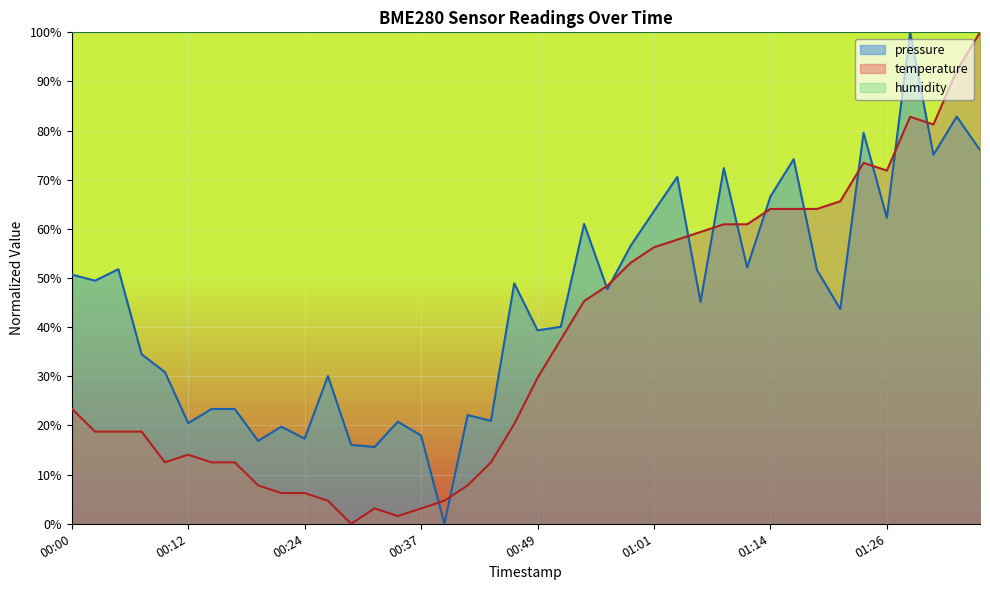

What is the label of the 24th point from the right?

00:39